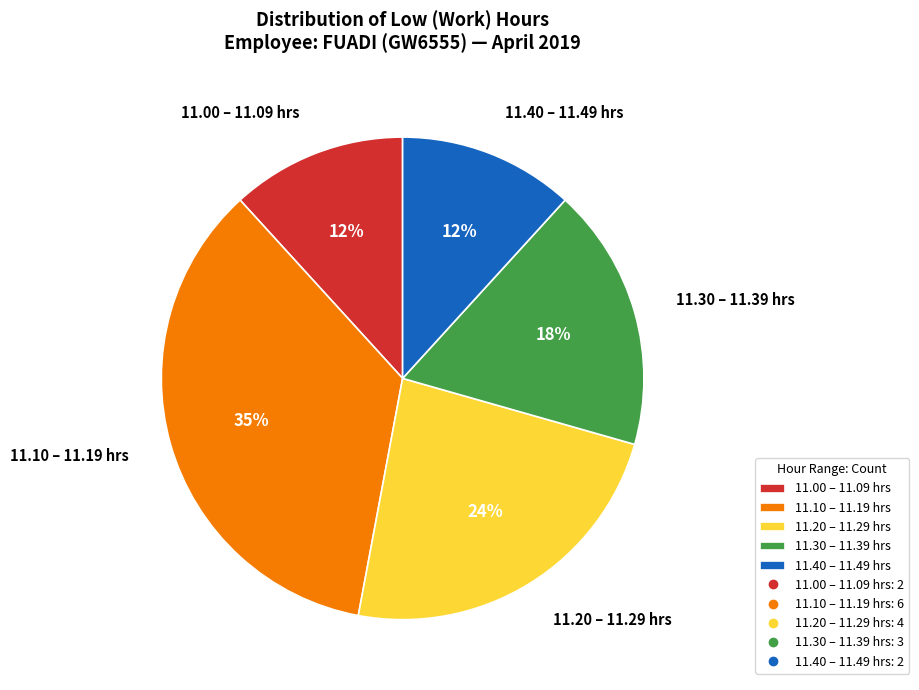

Is there a majority slice in this chart?

No